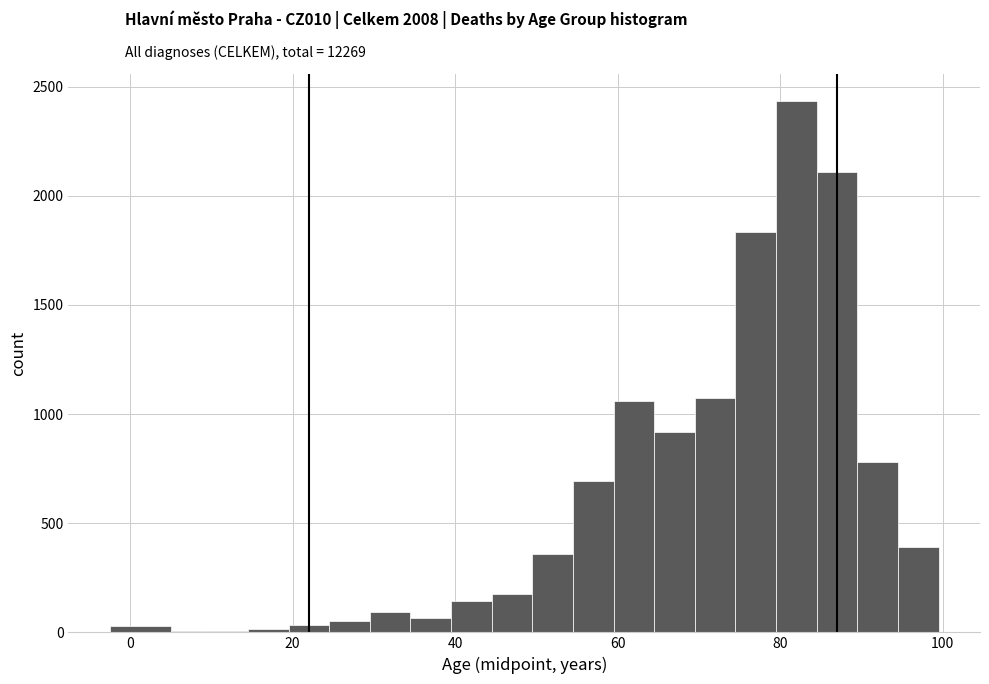

Read against the x-axis, roughly where is the centre of the tallest bar?

82